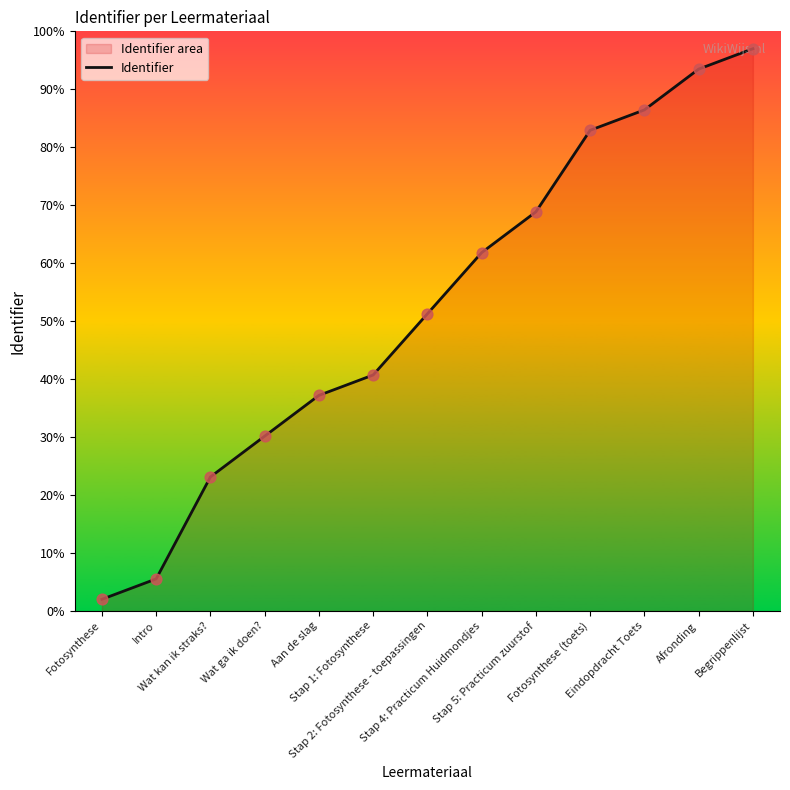

What is the change in value from Fotosynthese (toets) to Afronding?

+10.6